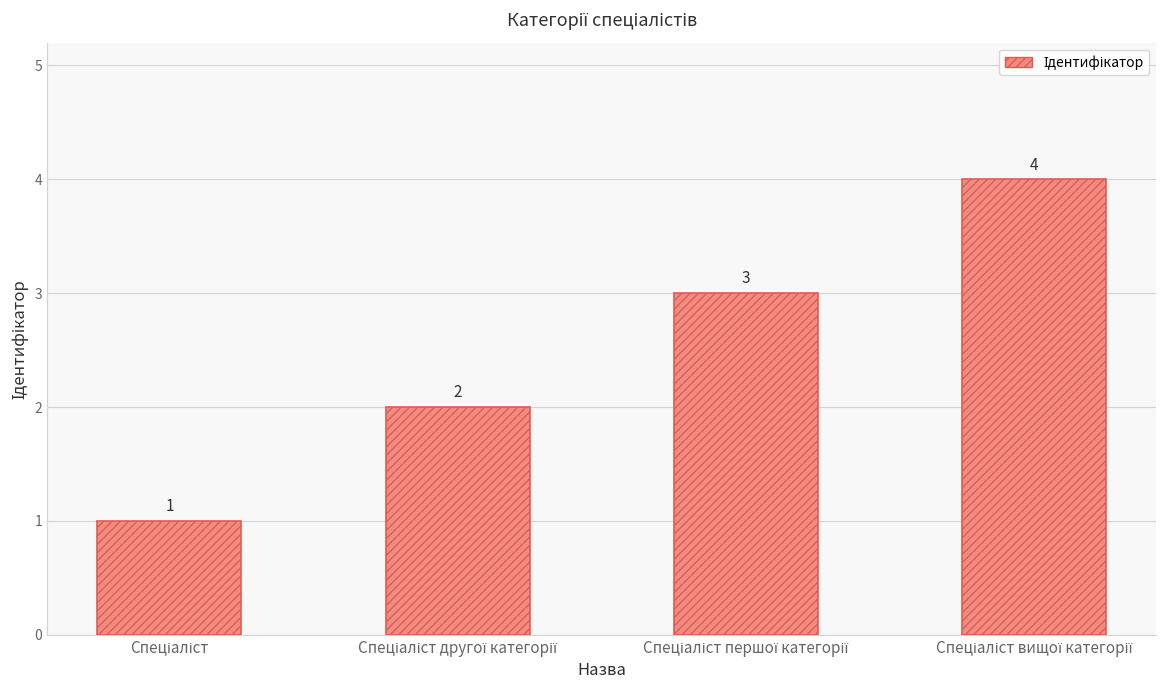

What is the minimum value shown in the chart?

1